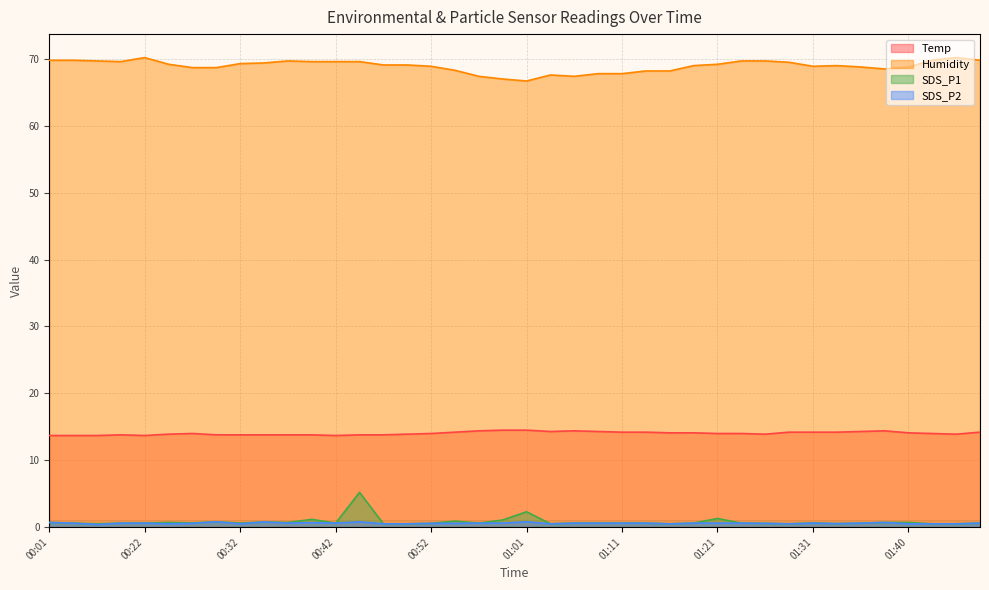

What is the sum of all SDS_P2 values?

23.6